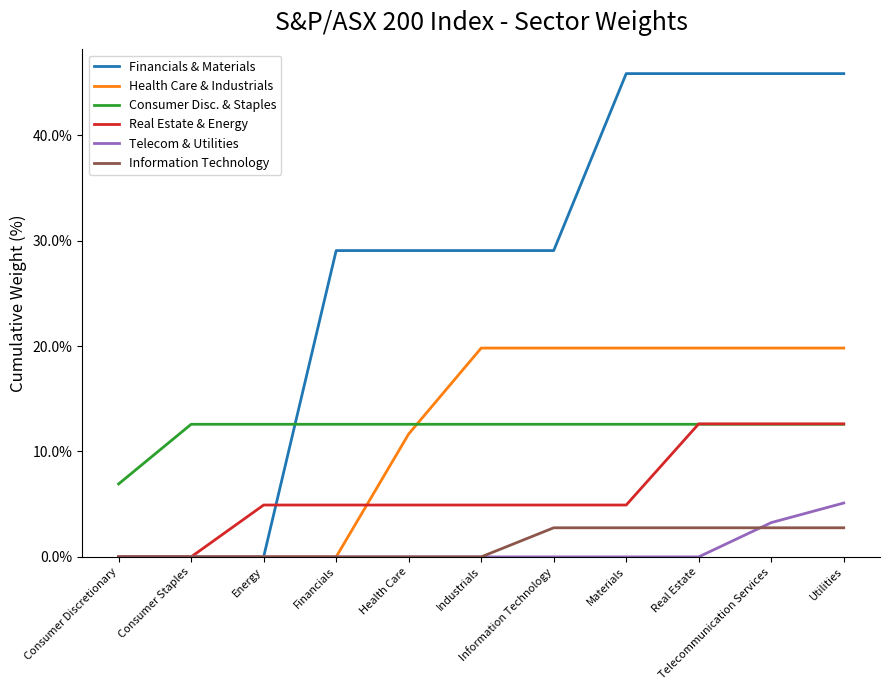

What value does the Financials & Materials series have at Financials?

29.1